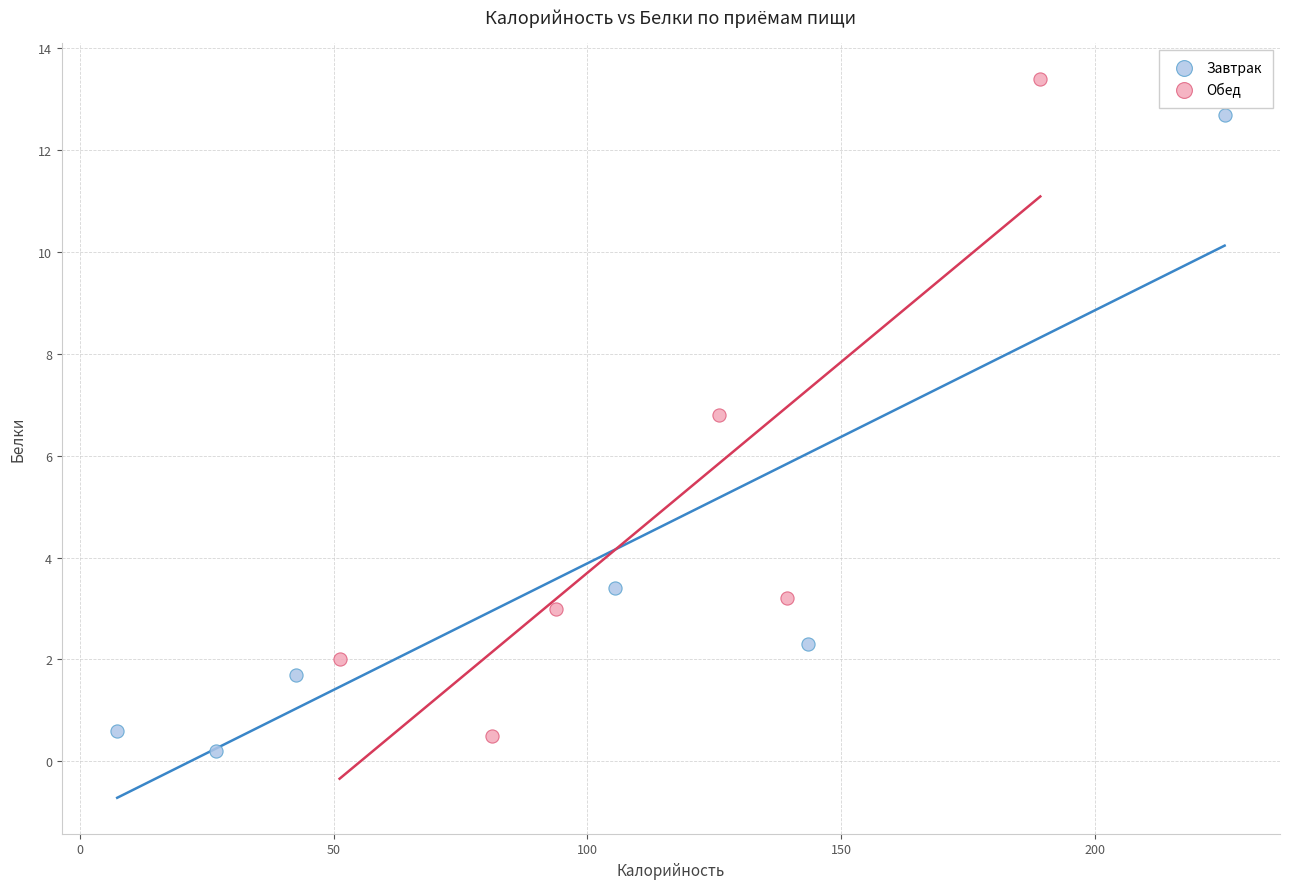

Which series contains the lowest Y value?

Завтрак